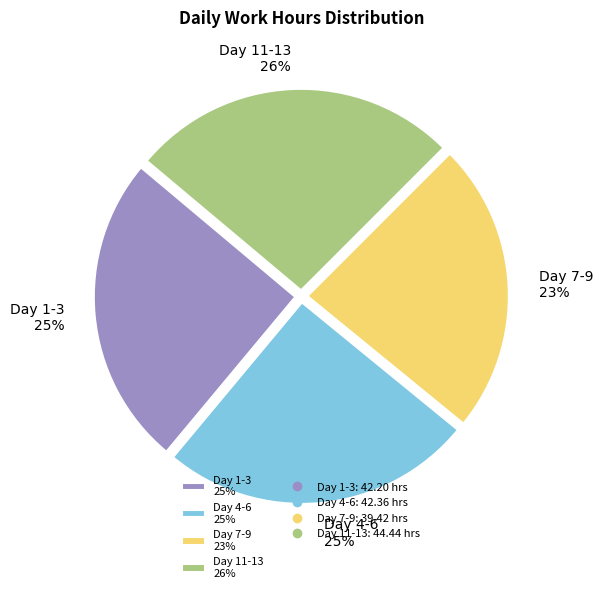

Which slice is the smallest?

Day 7-9 23%